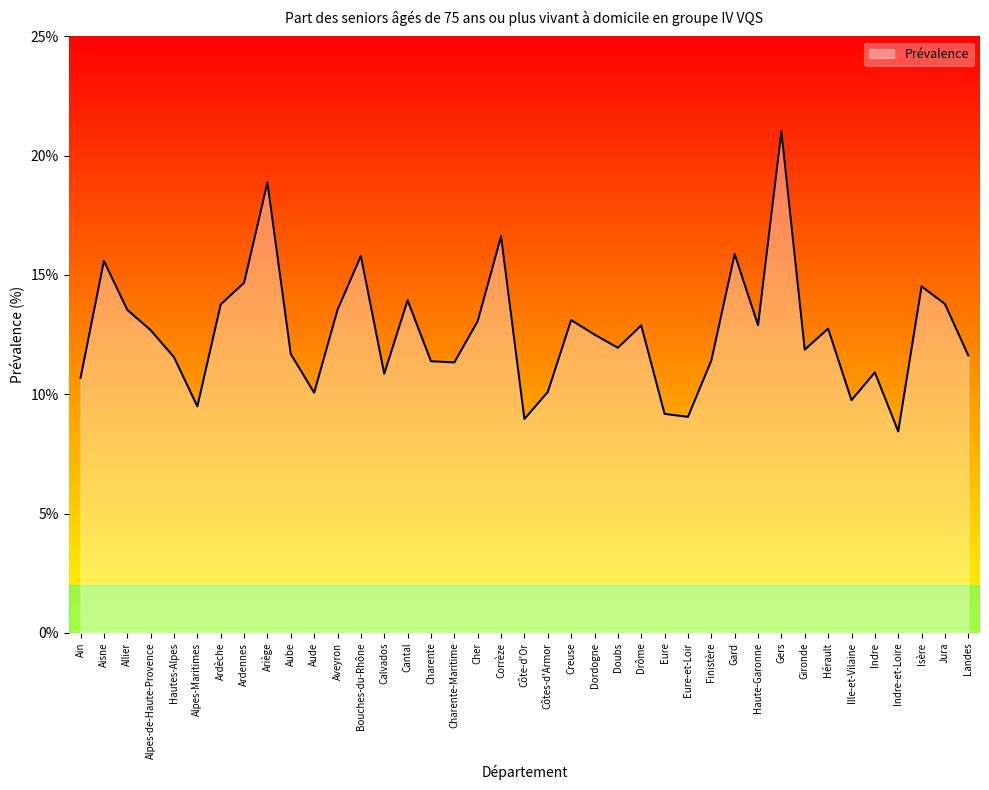

The value at Gard is 7.2. True or false?

False